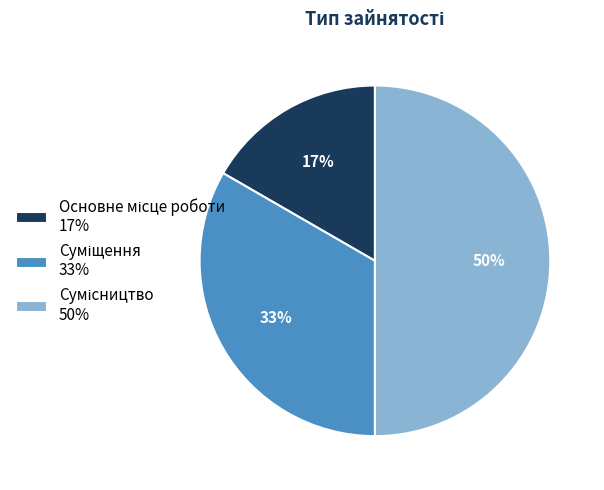

Is the sum of Основне місце роботи and Сумісництво greater than half?

Yes